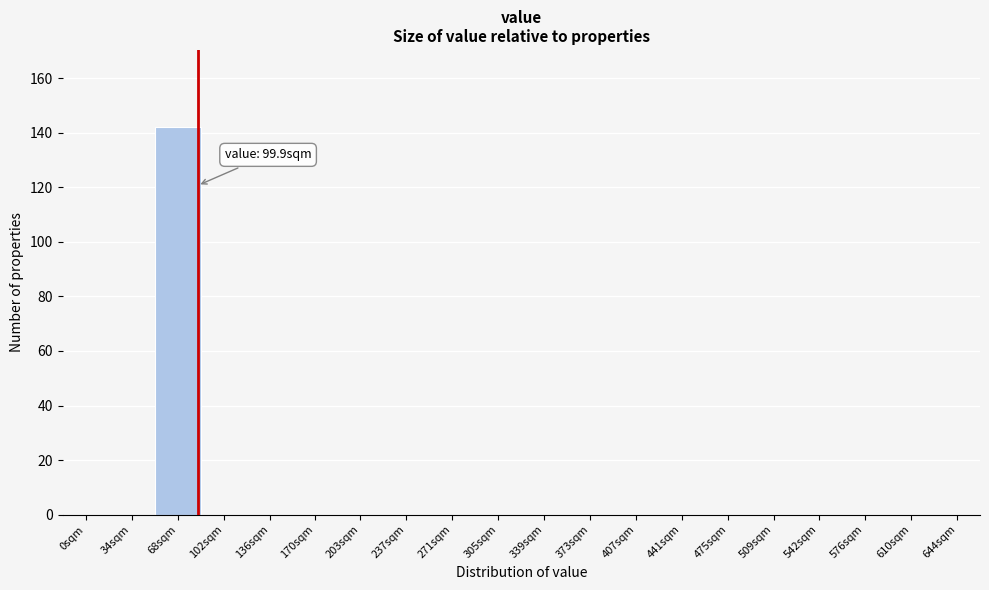

Reading left to right, what are all the values shown in this chart?

0sqm=0	34sqm=0	68sqm=142	102sqm=0	136sqm=0	170sqm=0	203sqm=0	237sqm=0	271sqm=0	305sqm=0	339sqm=0	373sqm=0	407sqm=0	441sqm=0	475sqm=0	509sqm=0	542sqm=0	576sqm=0	610sqm=0	644sqm=0